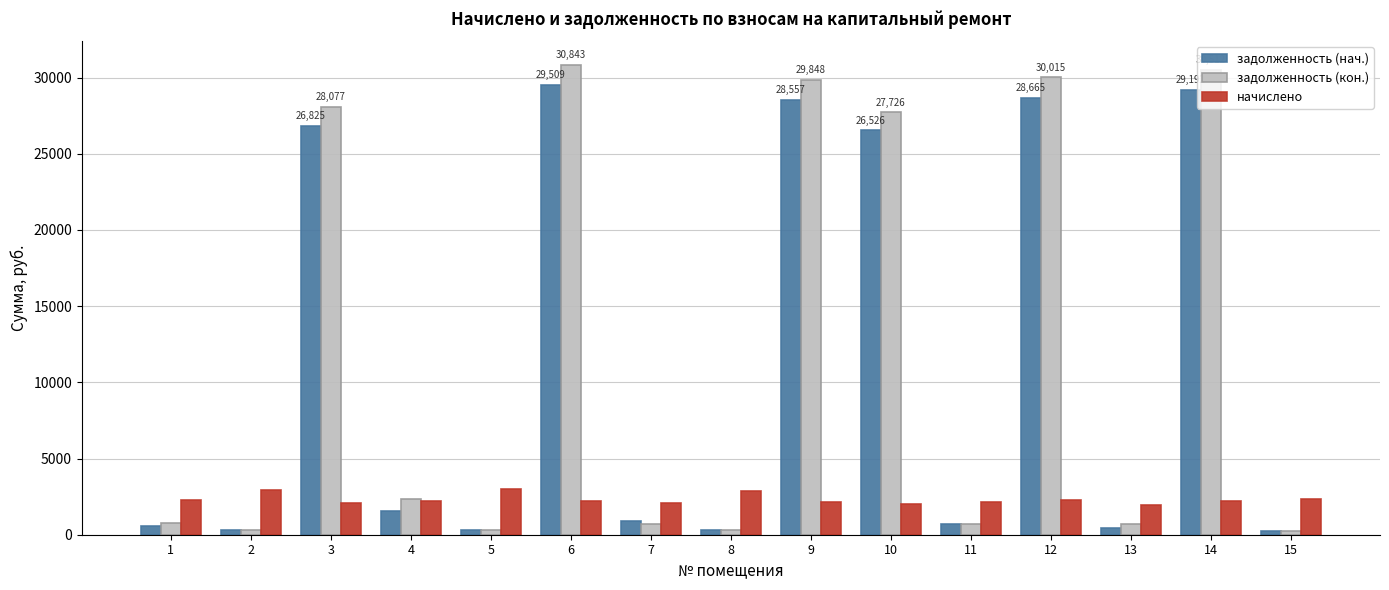

What is the average value of the начислено series?

2309.3